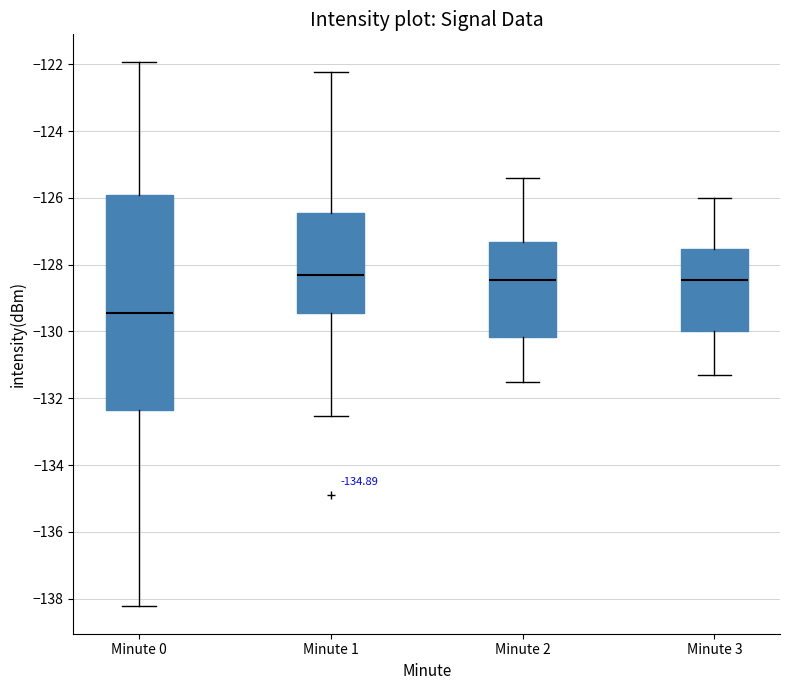

Reading left to right, transcribe this box plot: for each box, give where its median line is, the range the box spans, and where its two whiskers end, as read against the y-axis. The values are not printed on the chart, so give them approximately, as read against the axis.

Minute 0: median -129.4, box -132.4 to -126.0, whiskers -138.2 to -122.0
Minute 1: median -128.2, box -129.4 to -126.4, whiskers -132.6 to -122.2
Minute 2: median -128.4, box -130.2 to -127.4, whiskers -131.4 to -125.4
Minute 3: median -128.4, box -130.0 to -127.6, whiskers -131.2 to -126.0